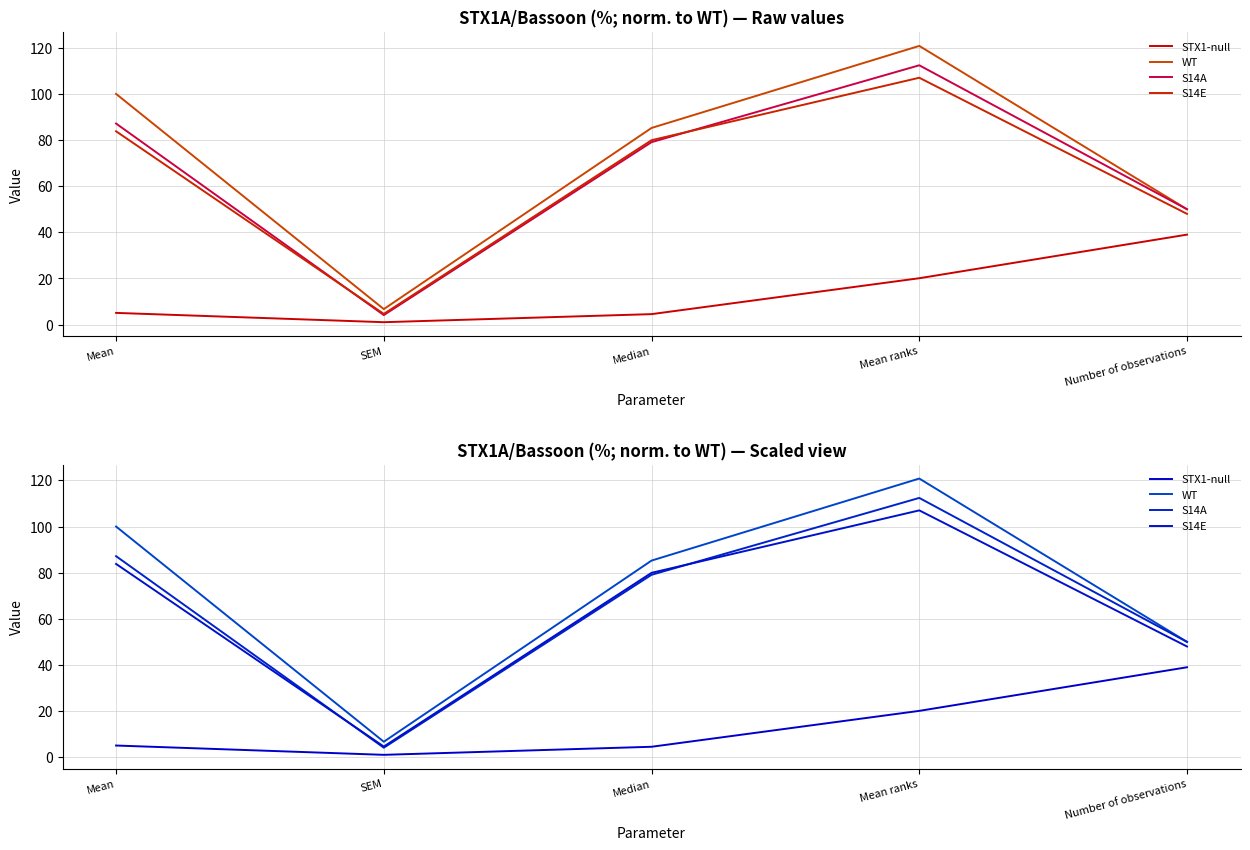

In S14E, how many points are lower than both neighbors (excluding endpoints)?

1